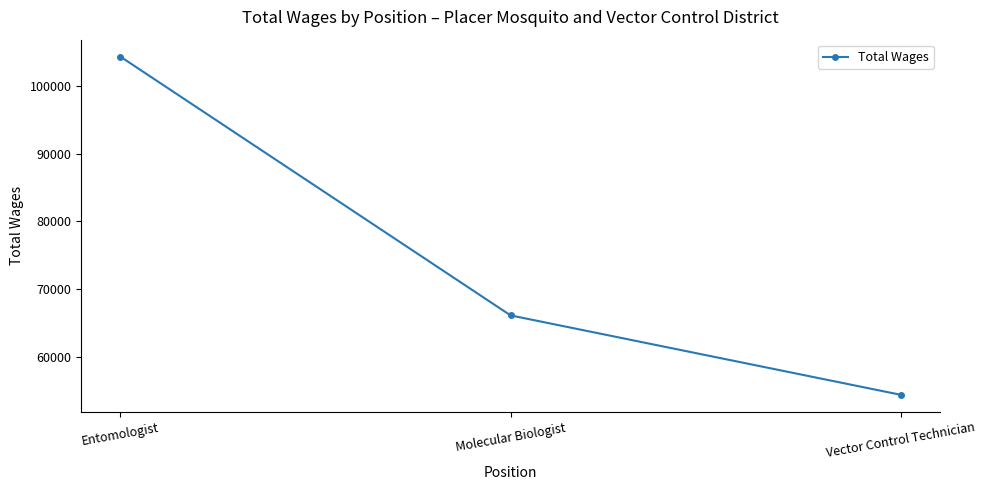

What position from the left is Molecular Biologist?

2